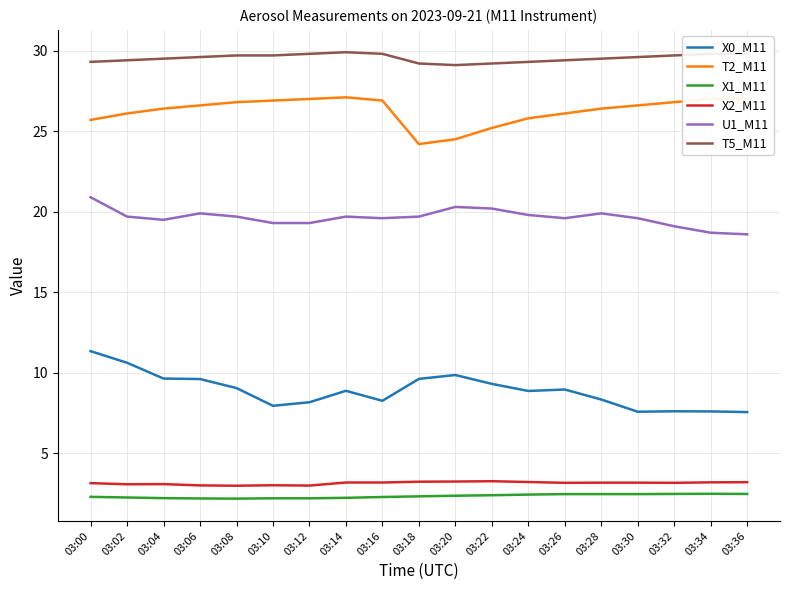

The X0_M11 series shows 9.7 at 03:04. True or false?

True